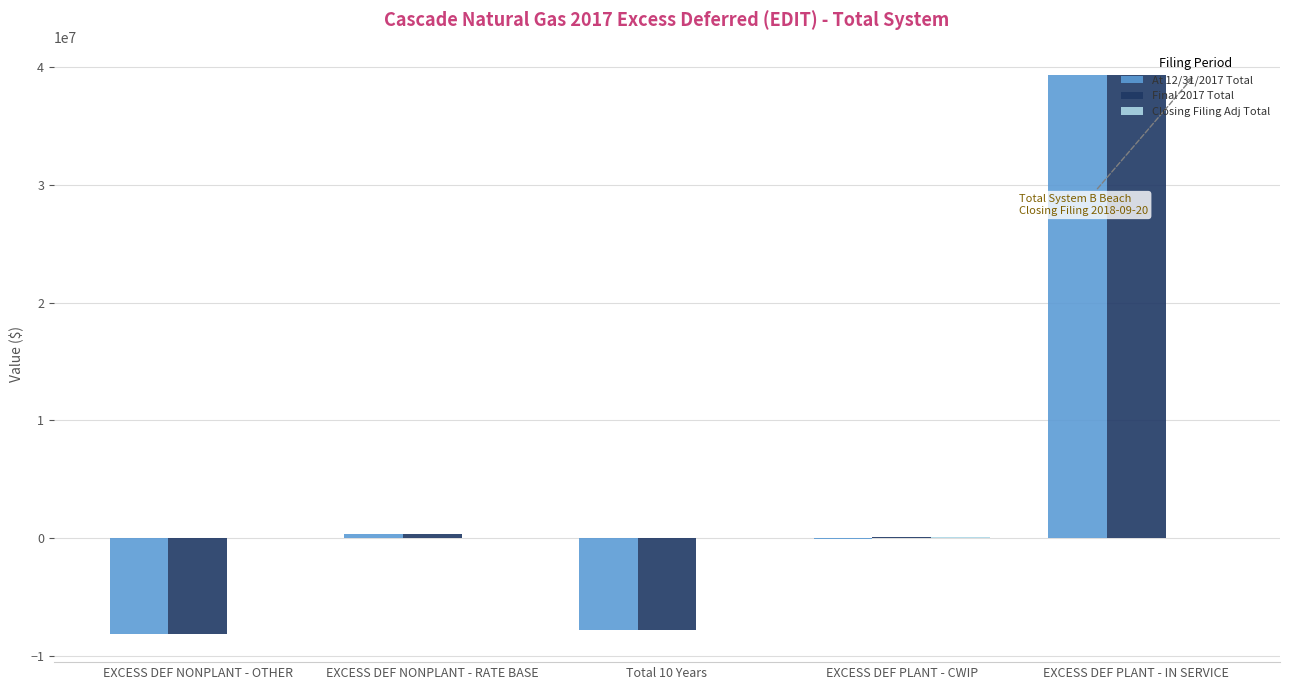

Is the value of Final 2017 Total at EXCESS DEF NONPLANT - RATE BASE greater than the value of At 12/31/2017 Total at EXCESS DEF NONPLANT - OTHER?

Yes